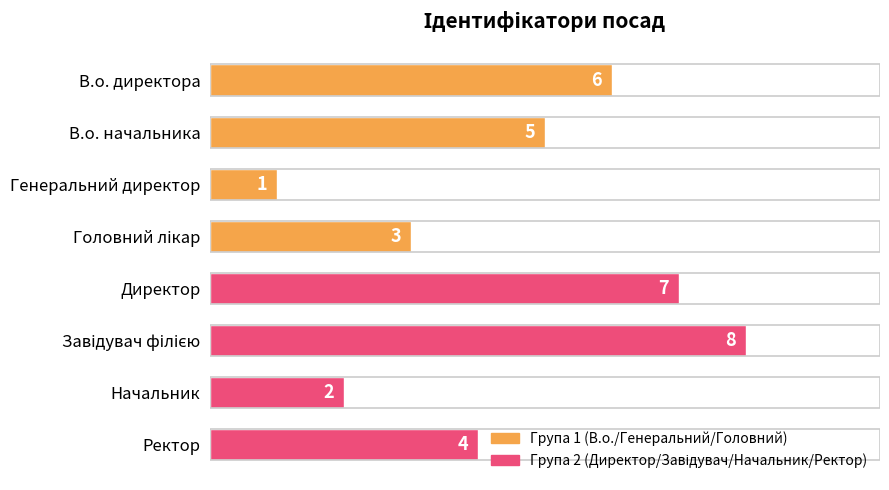

Which has a higher value, В.о. начальника or Ректор?

В.о. начальника